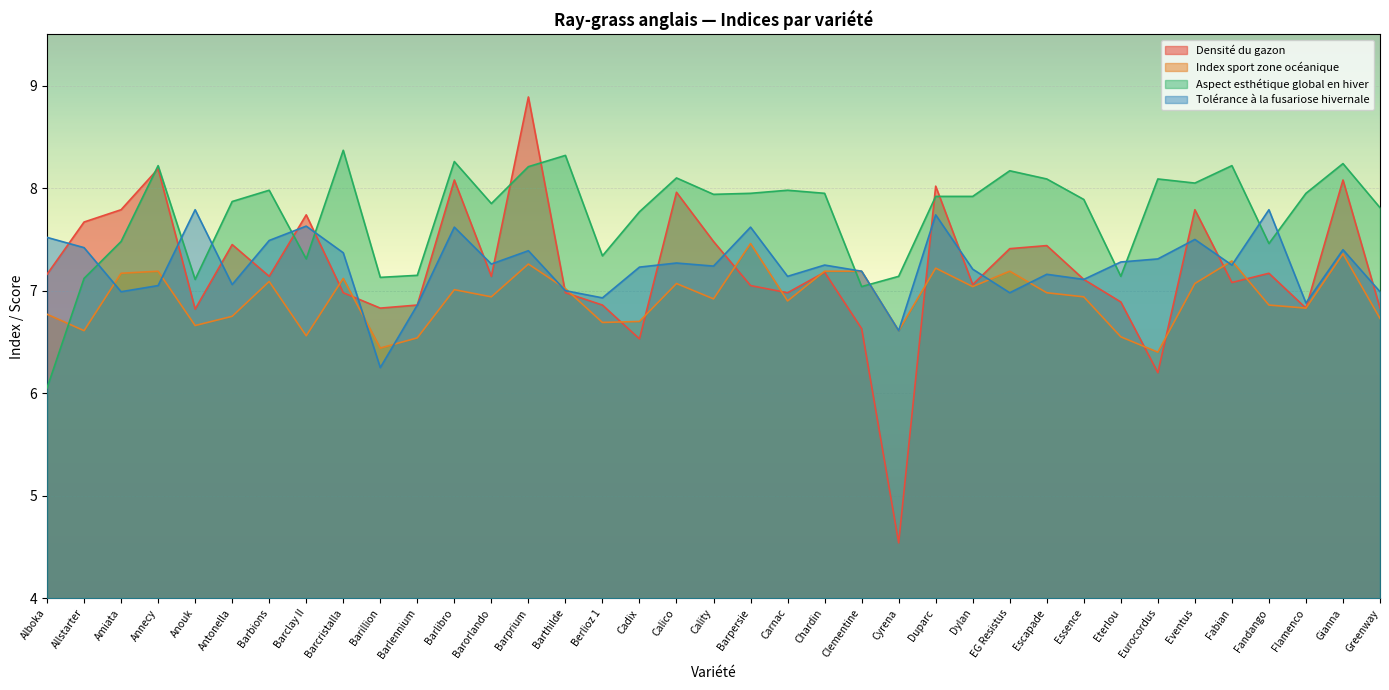

What position from the left is Berlioz 1?

16